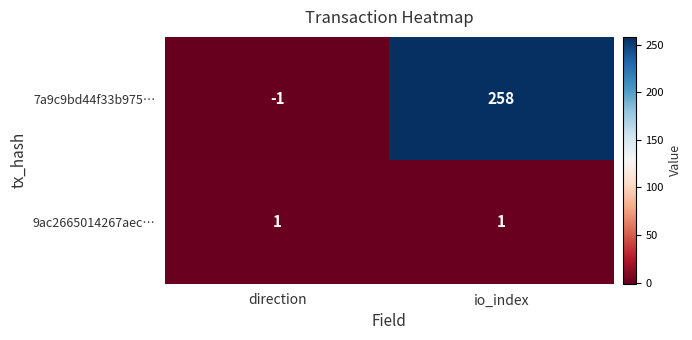

Reading right to left, transcribe all the data shown in this chart.

7a9c9bd44f33b975…: io_index=258	direction=-1
9ac2665014267aec…: io_index=1	direction=1